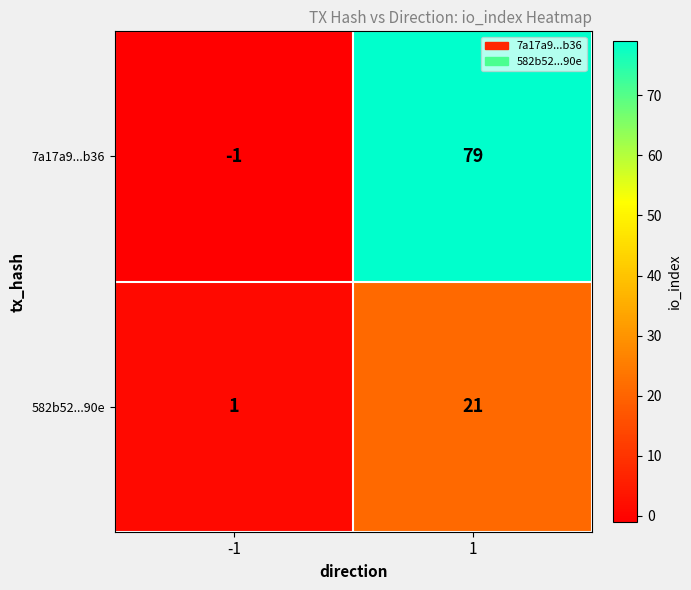

Reading left to right, what are all the values shown in this chart?

7a17a9...b36: -1=-1	1=79
582b52...90e: -1=1	1=21